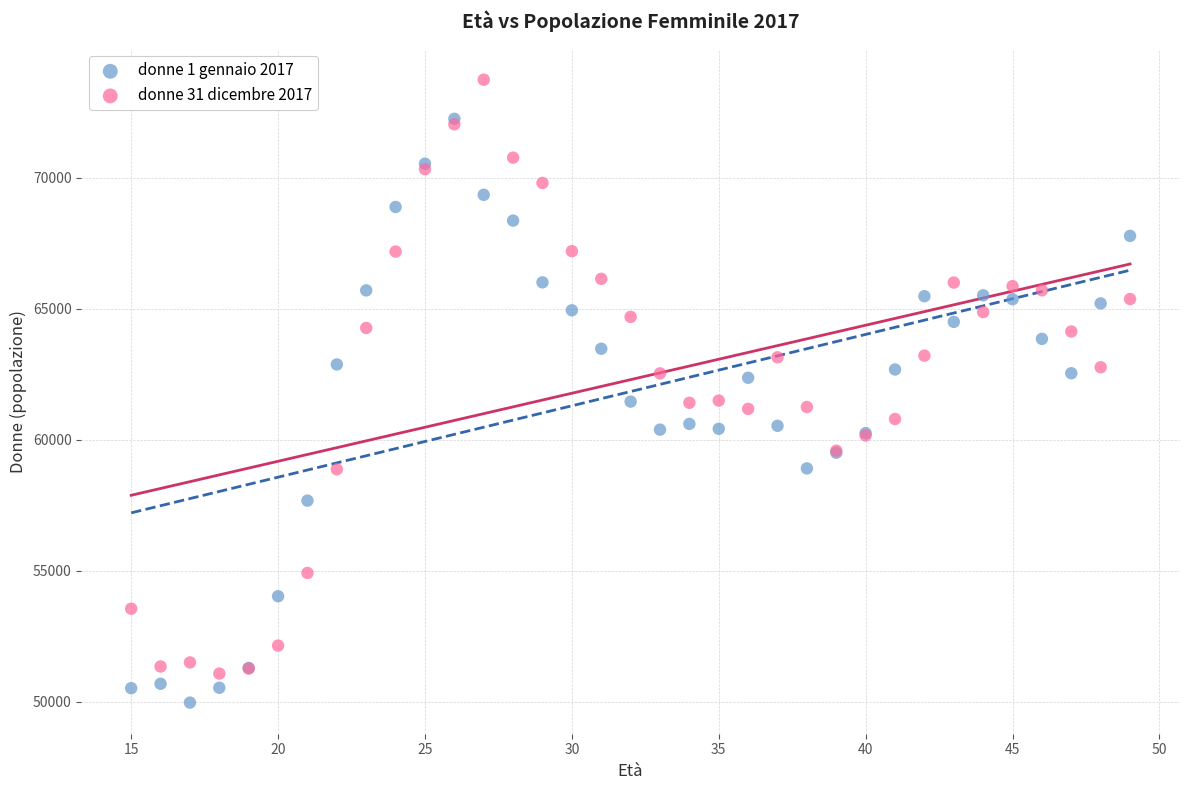

Which series reaches the minimum Y coordinate?

donne 1 gennaio 2017